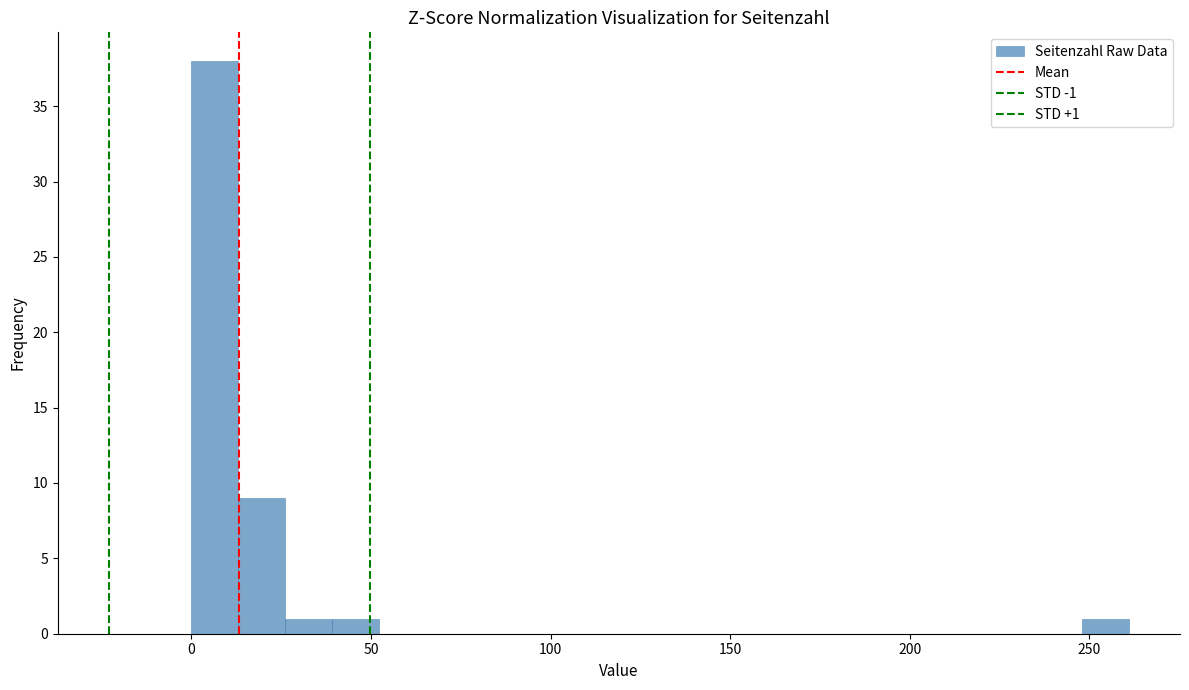

Around what value on the x-axis is the tallest bar? Give the approximate position of its centre, as read against the axis.

5